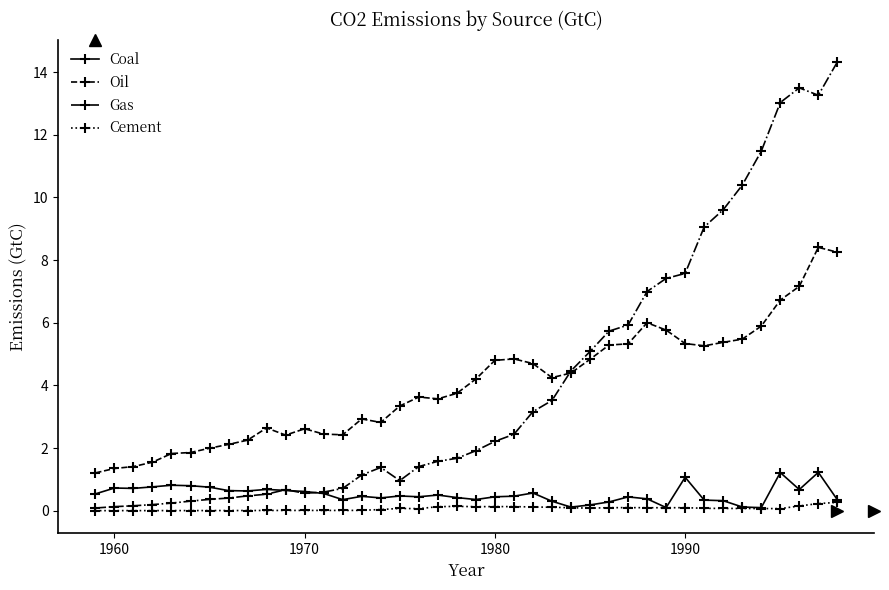

True or false: Oil and Coal intersect in this chart.

False